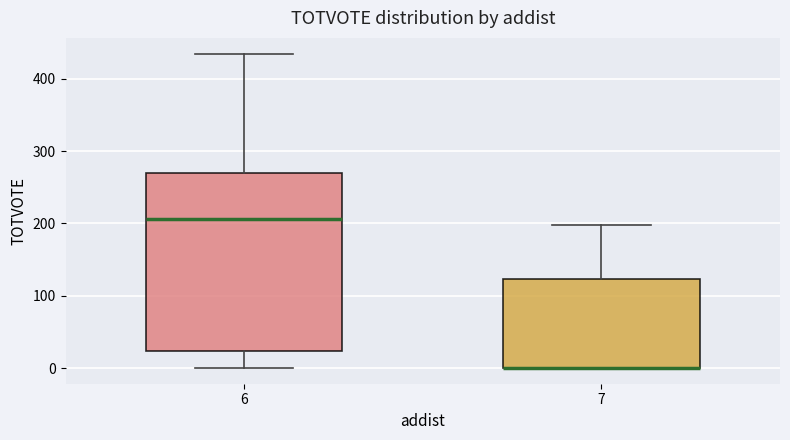

Which box is the tallest, from its lower edge to its upper edge?

6